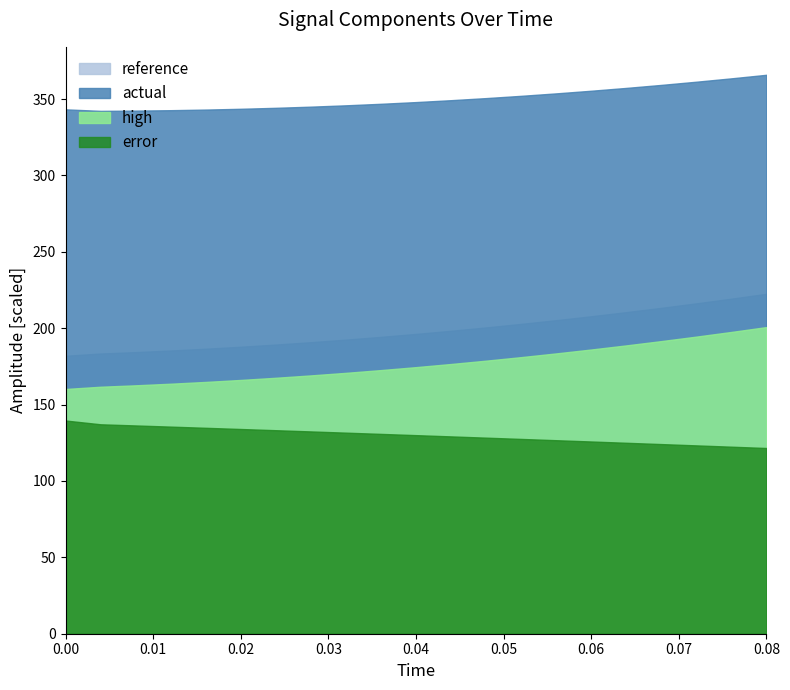

List the series in order of their peak value, highest first.

actual, reference, high, error